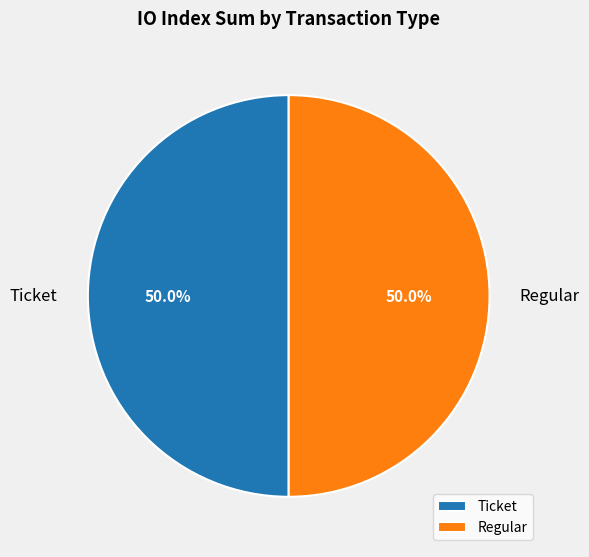

To the nearest percent, what is the difference between the largest and smallest slice percentages?

0%